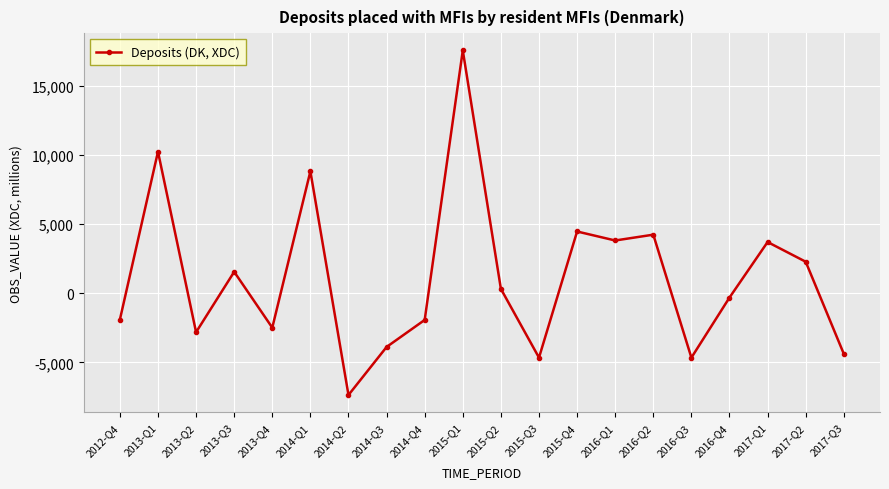

How many points are higher than both their immediate neighbors (excluding endpoints)?

7